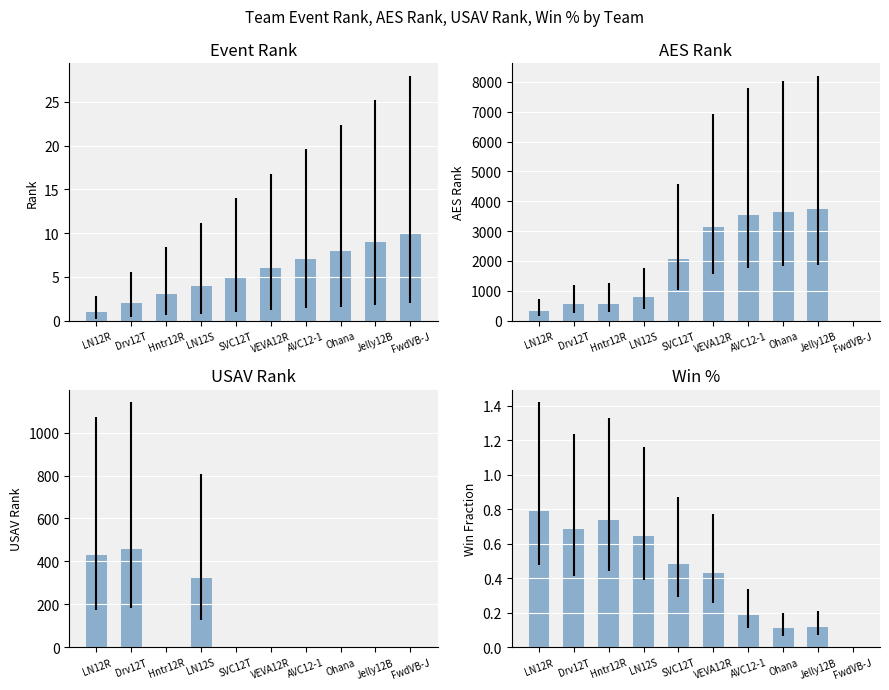

What position from the left is FwdVB-J?

10